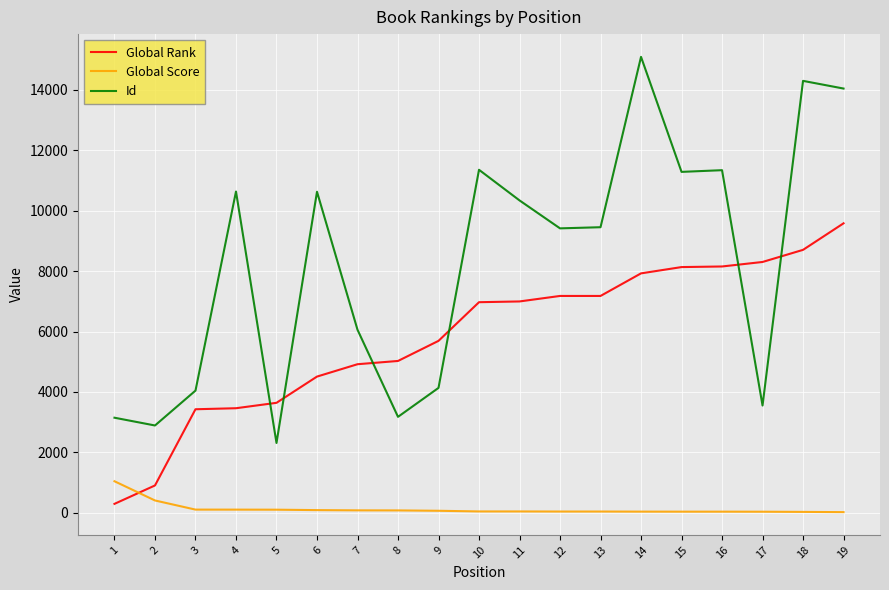

Between which two adjacent categories do Global Score and Global Rank first intersect?

1 and 2